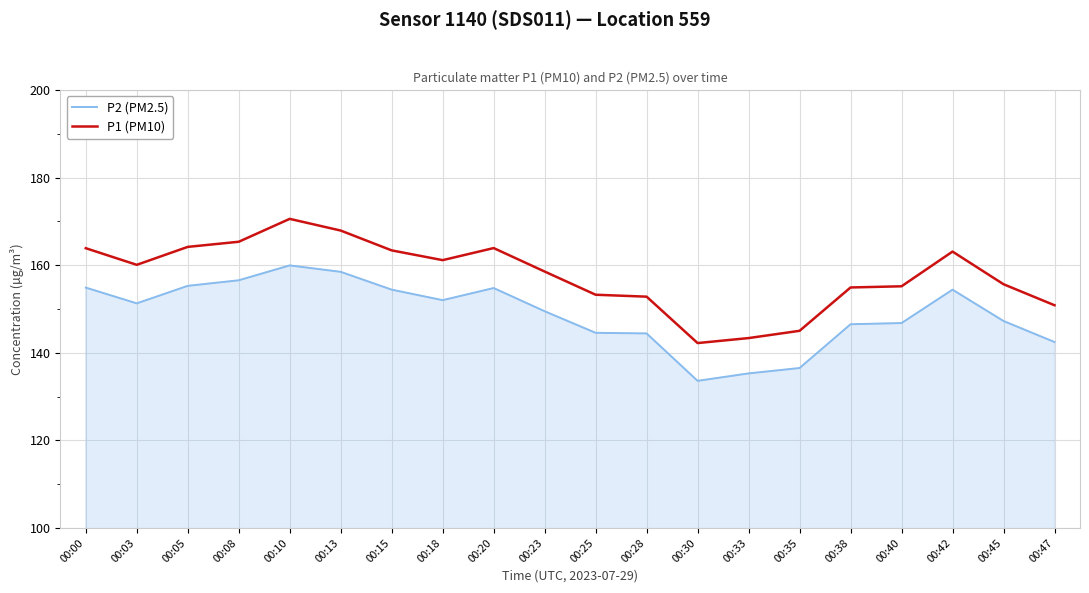

What is the difference between the second highest and minimum values in the P1 (PM10) series?

25.7